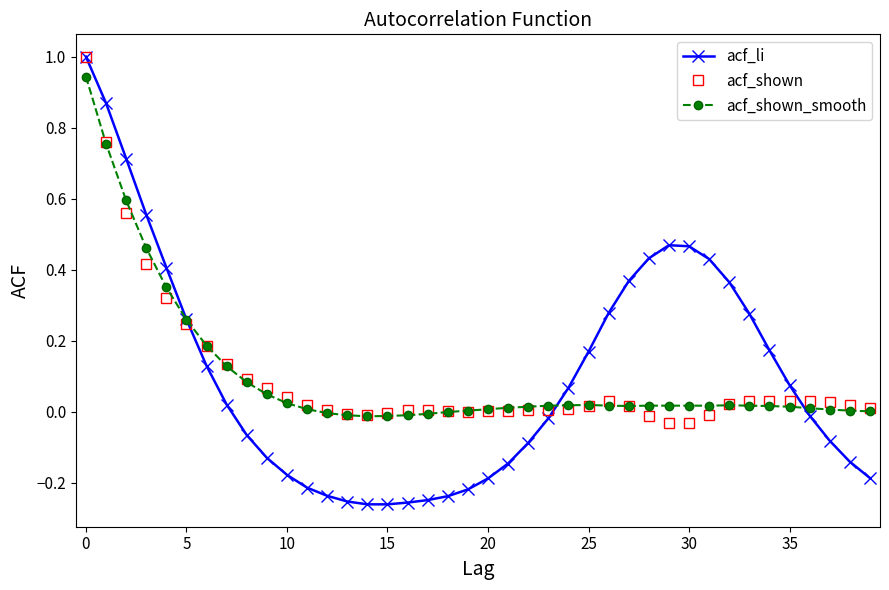

True or false: acf_shown and acf_shown_smooth cross at least once.

True